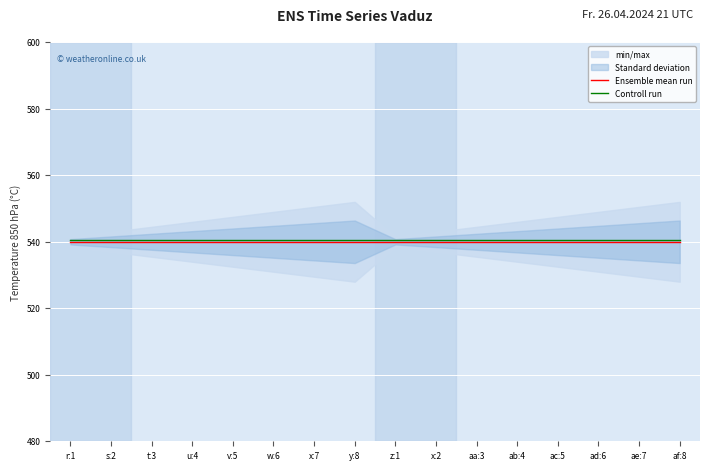

Reading left to right, list all the values displayed in this chart.

Ensemble mean run: 540.0	540.0	540.0	540.0	540.0	540.0	540.0	540.0	540.0	540.0	540.0	540.0	540.0	540.0	540.0	540.0
Controll run: 540.5	540.5	540.5	540.5	540.5	540.5	540.5	540.5	540.5	540.5	540.5	540.5	540.5	540.5	540.5	540.5